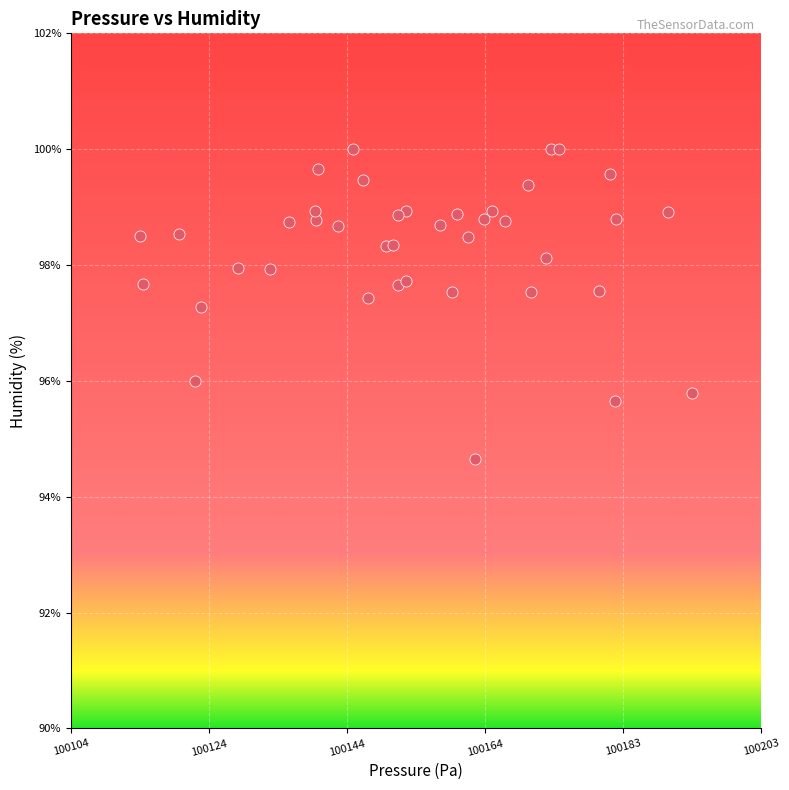

What Y value in the scatter plot is closest to 97?

97.3